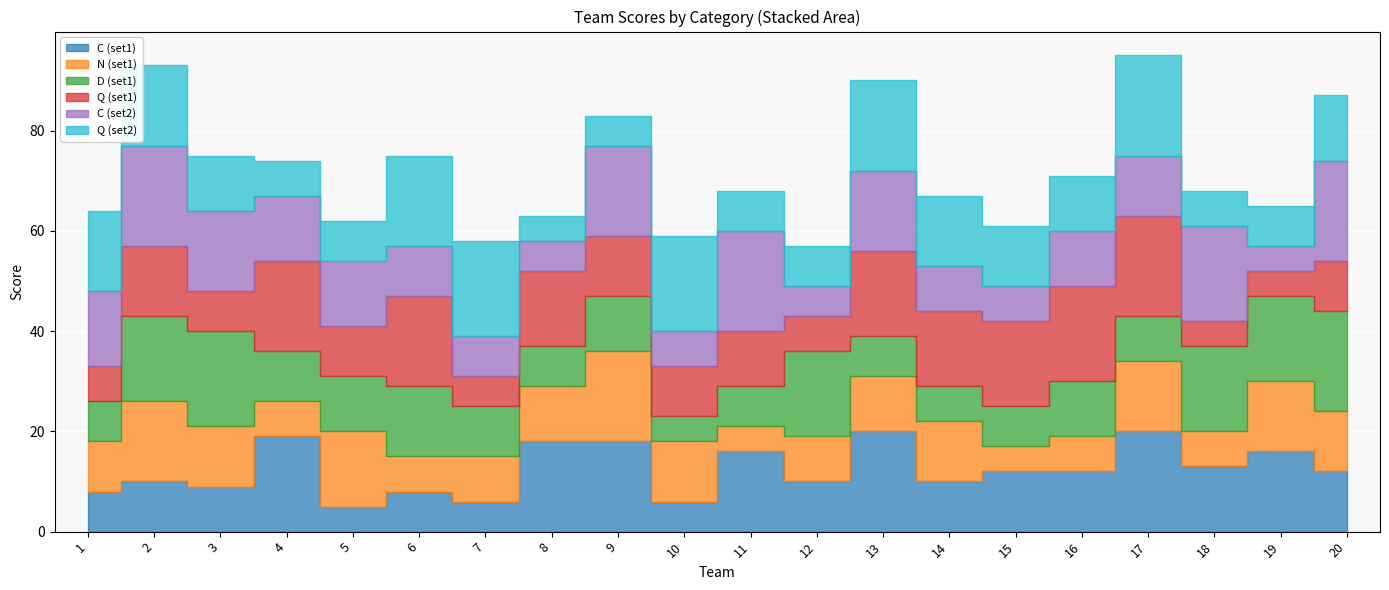

Reading left to right, transcribe all the data shown in this chart.

C (set1): 1=8	2=10	3=9	4=19	5=5	6=8	7=6	8=18	9=18	10=6	11=16	12=10	13=20	14=10	15=12	16=12	17=20	18=13	19=16	20=12
N (set1): 1=10	2=16	3=12	4=7	5=15	6=7	7=9	8=11	9=18	10=12	11=5	12=9	13=11	14=12	15=5	16=7	17=14	18=7	19=14	20=12
D (set1): 1=8	2=17	3=19	4=10	5=11	6=14	7=10	8=8	9=11	10=5	11=8	12=17	13=8	14=7	15=8	16=11	17=9	18=17	19=17	20=20
Q (set1): 1=7	2=14	3=8	4=18	5=10	6=18	7=6	8=15	9=12	10=10	11=11	12=7	13=17	14=15	15=17	16=19	17=20	18=5	19=5	20=10
C (set2): 1=15	2=20	3=16	4=13	5=13	6=10	7=8	8=6	9=18	10=7	11=20	12=6	13=16	14=9	15=7	16=11	17=12	18=19	19=5	20=20
Q (set2): 1=16	2=16	3=11	4=7	5=8	6=18	7=19	8=5	9=6	10=19	11=8	12=8	13=18	14=14	15=12	16=11	17=20	18=7	19=8	20=13